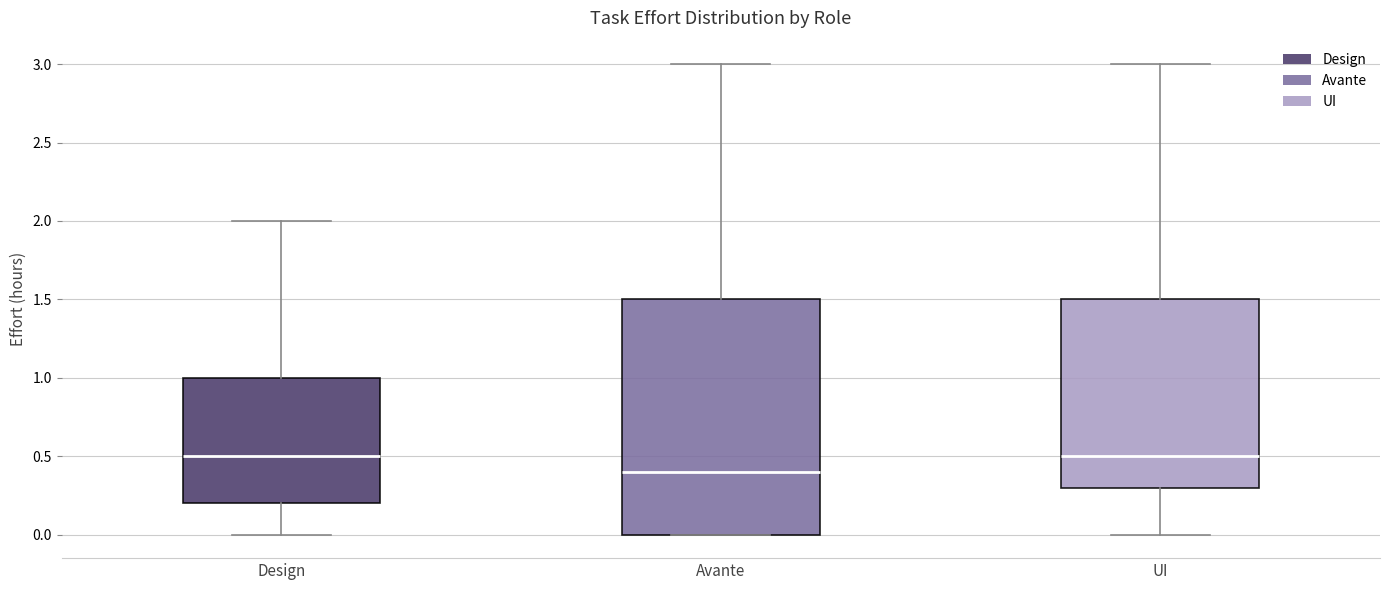

Where does the median line of the box for Avante sit on the y-axis? The values are not printed on the chart, so give them approximately, as read against the axis.

0.4